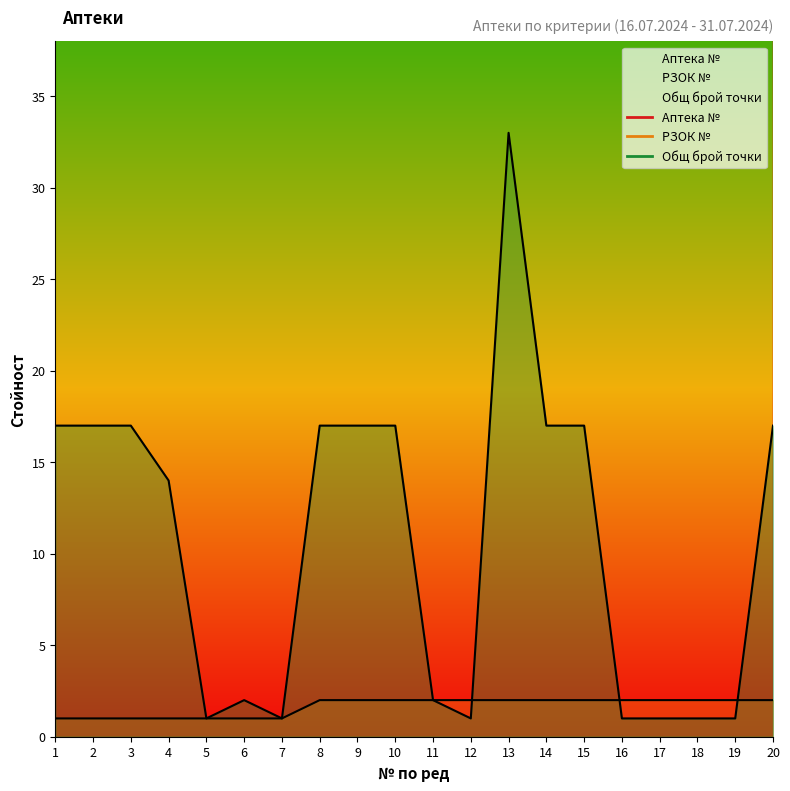

Which series has the largest total across all categories?

Аптека №